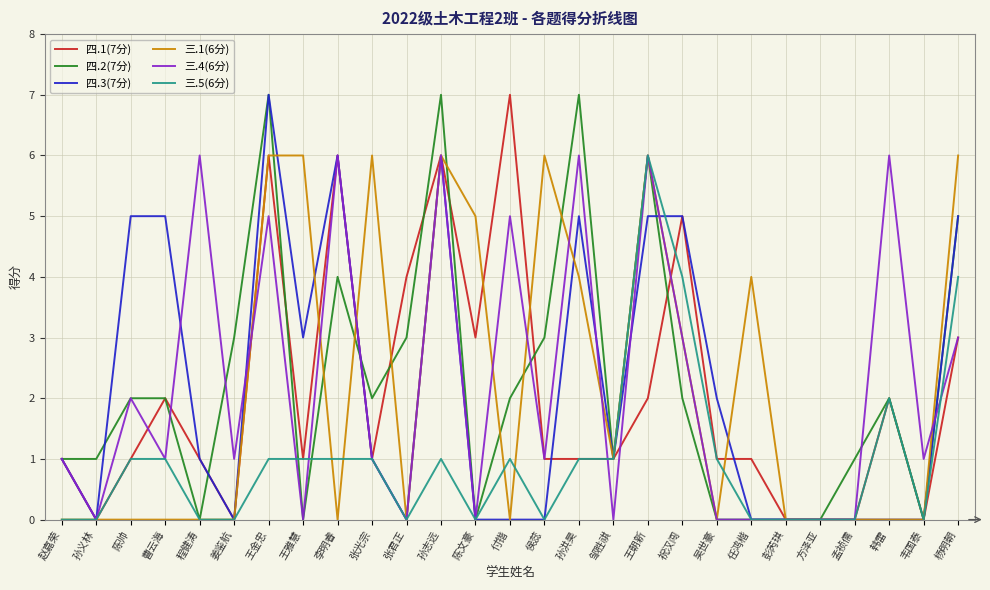

What is the total value across all series at 邹胜祺?

5